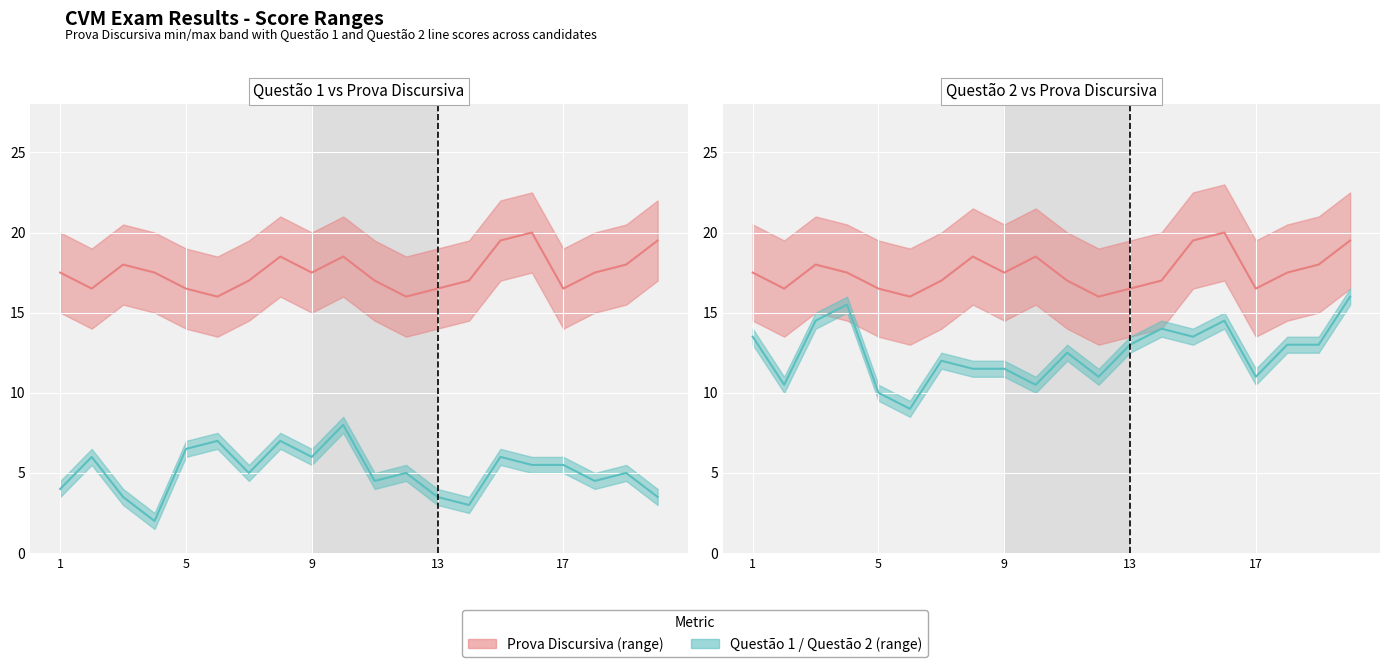

What value does the Prova Discursiva series have at 17?

16.5